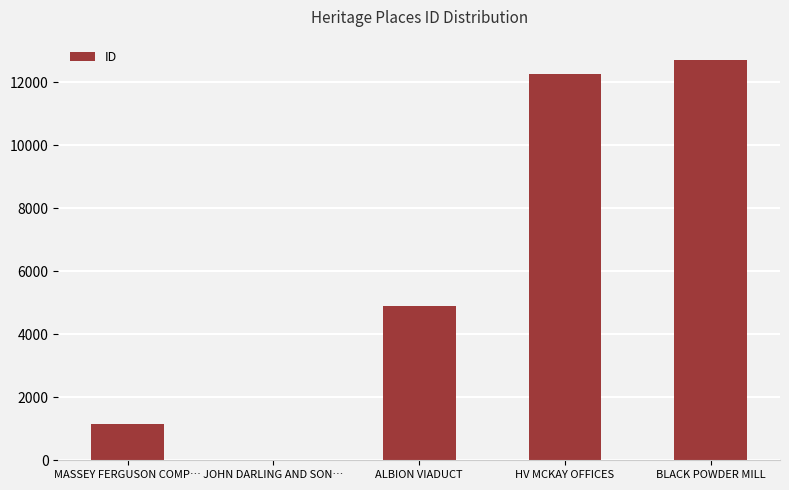

What is the change in value from ALBION VIADUCT to HV MCKAY OFFICES?

+7346